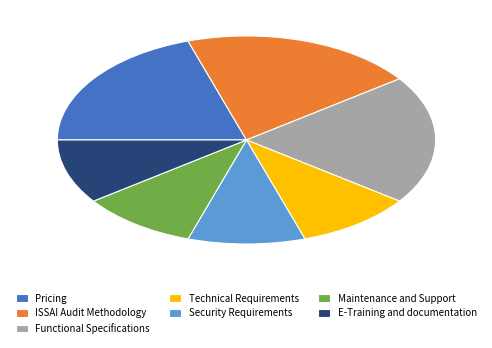

Is it true that Pricing is 13% of the pie?

False